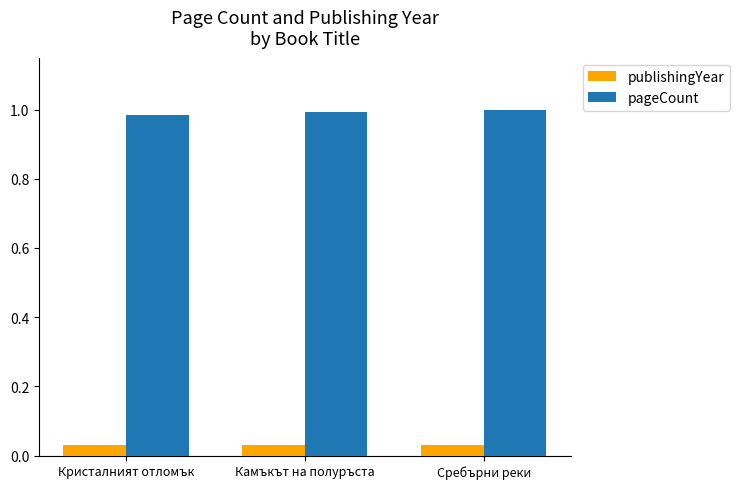

What is the sum of all pageCount values?

3.0